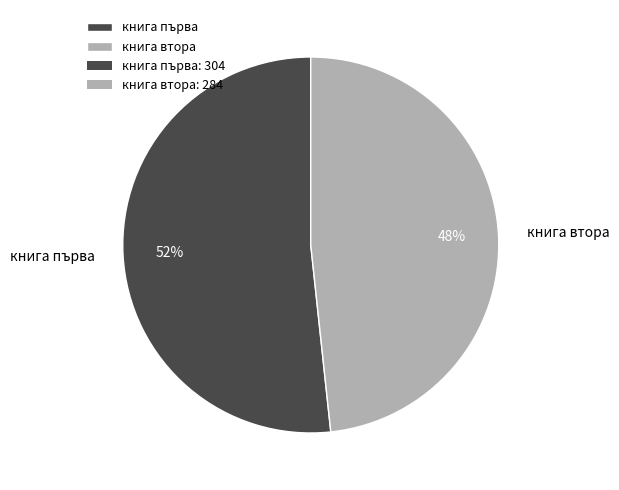

Is it true that книга втора is 60% of the pie?

False